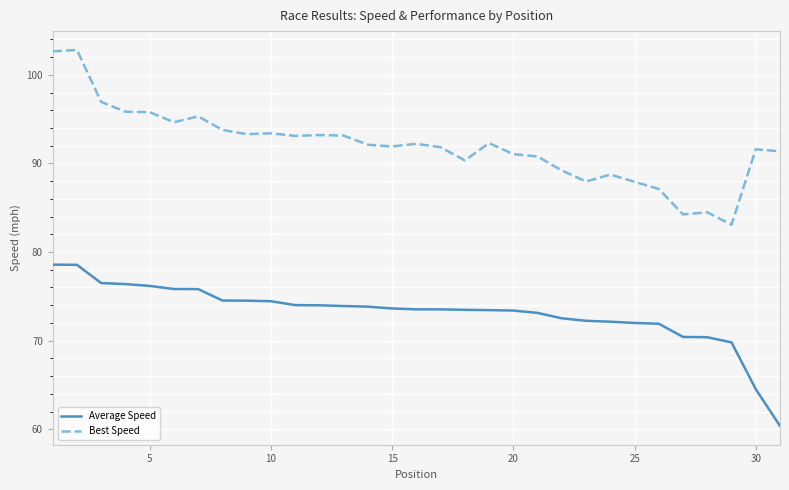

What is the smallest value displayed?

60.4